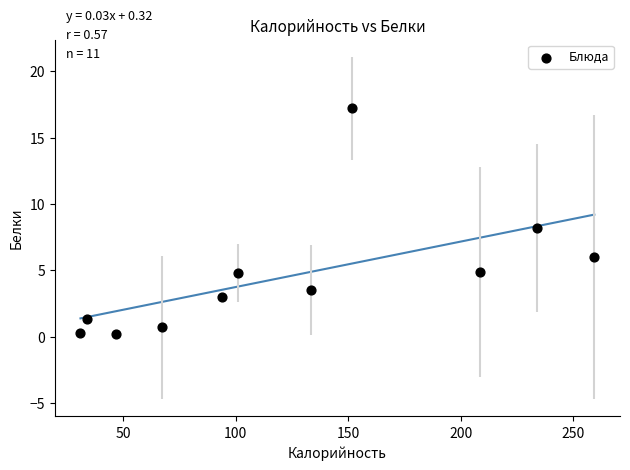

What is the range of Y values (max minus min)?

17.0